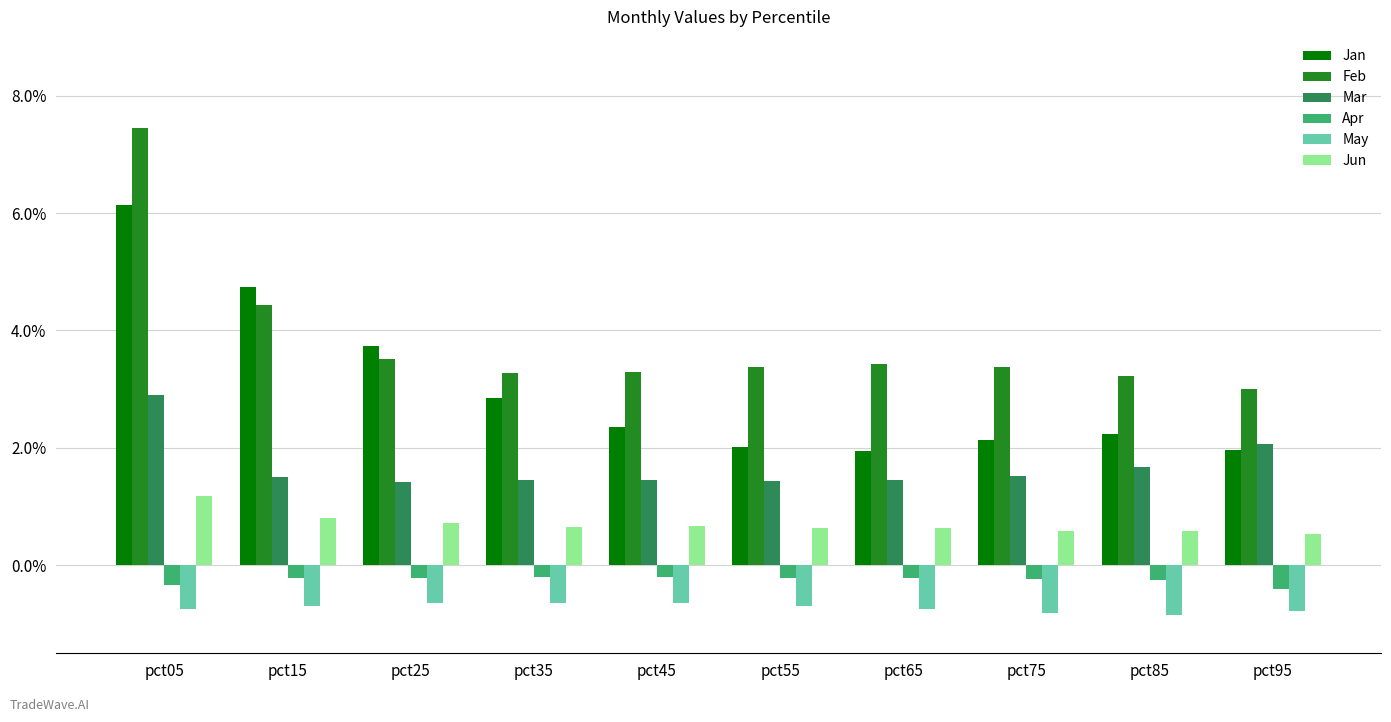

What is the spread (max minus min) of values at pct95?

3.8